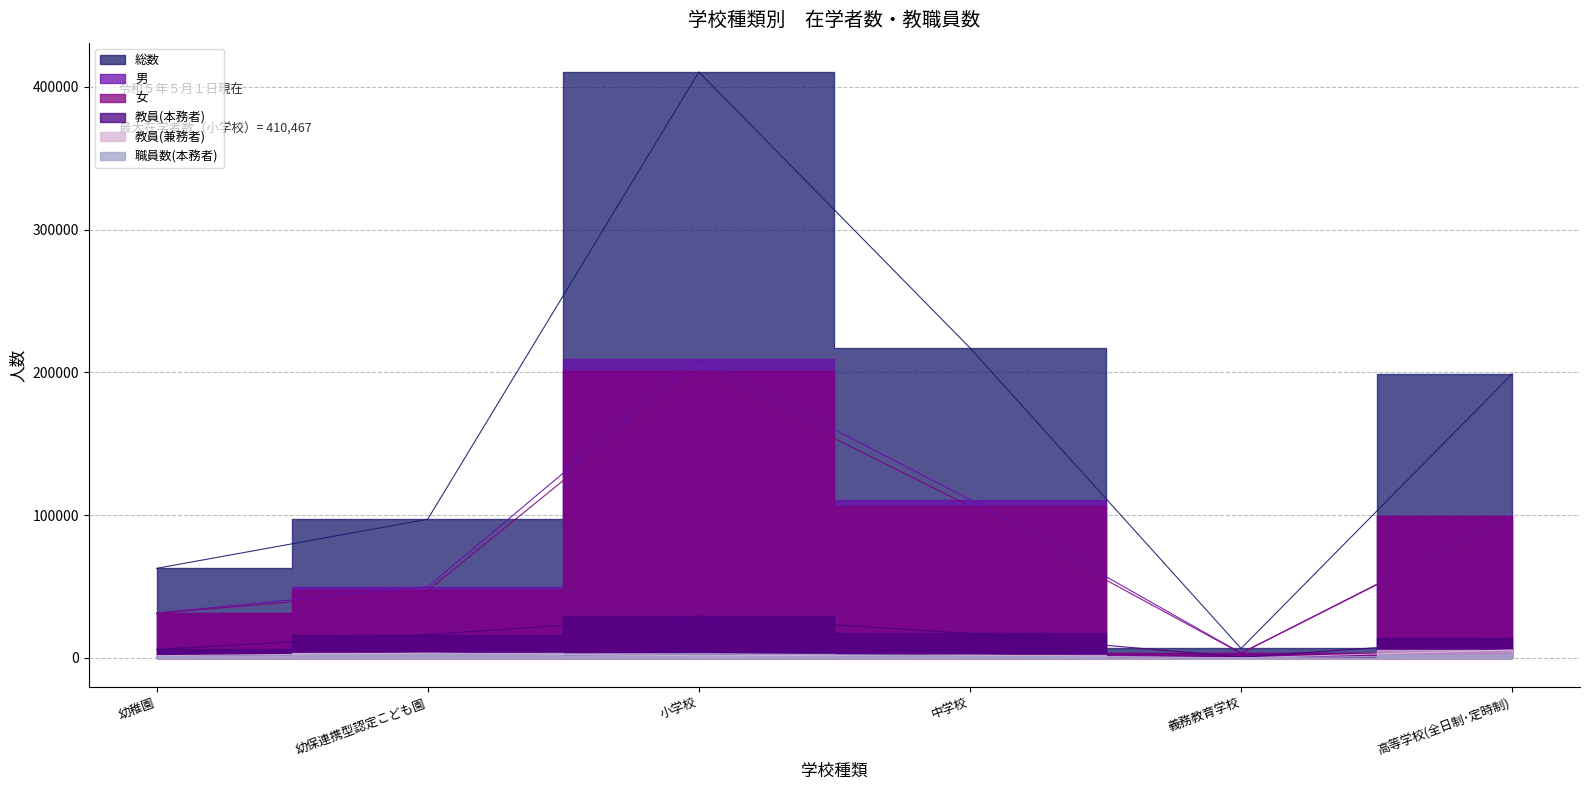

Read the 女 value at 幼保連携型認定こども園, to the nearest 10.

47310